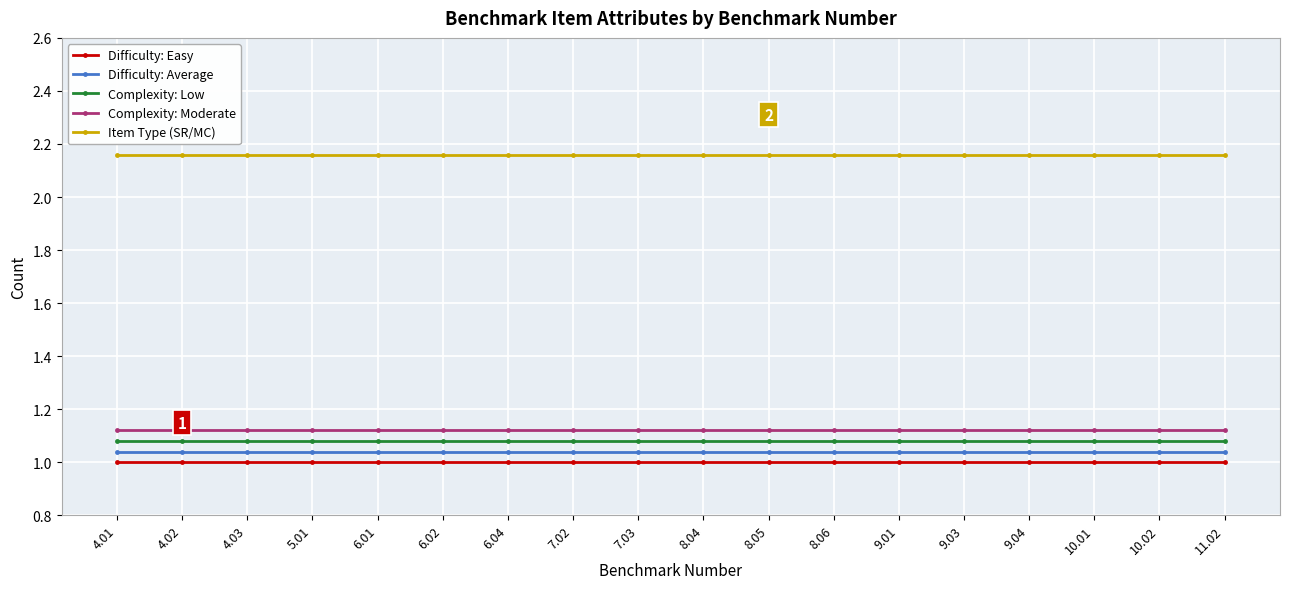

What is the total value across all series at 10.02?

6.4